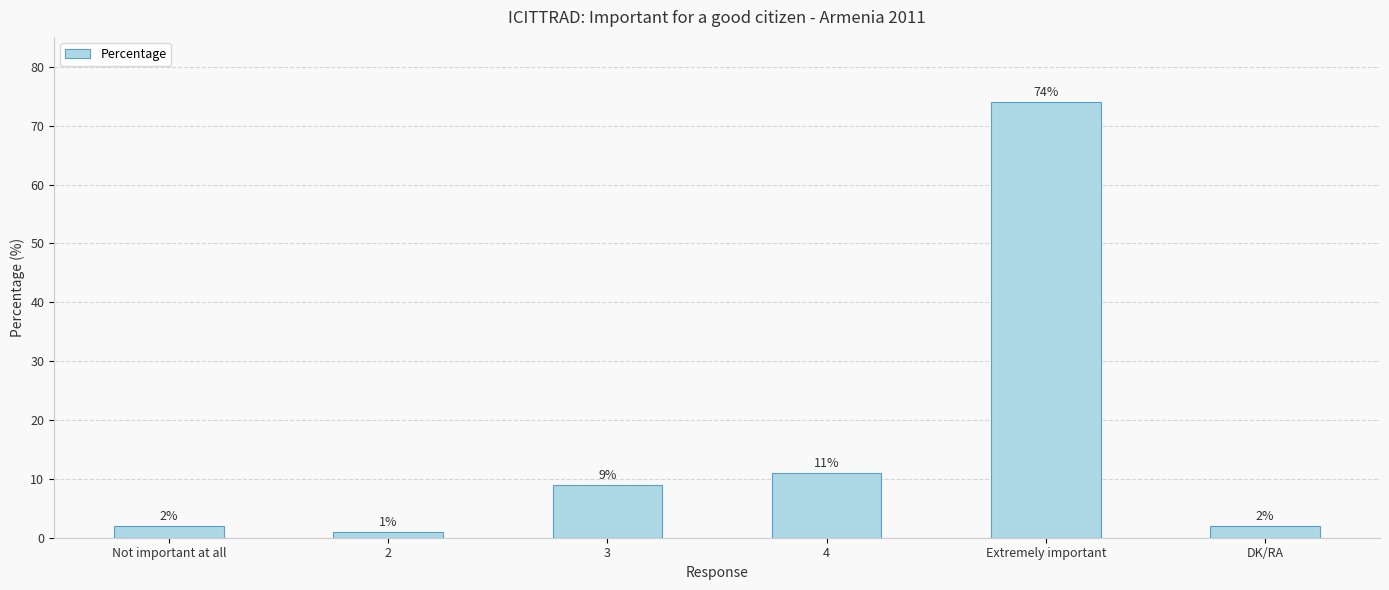

What is the sum of the values at DK/RA and Not important at all?

4